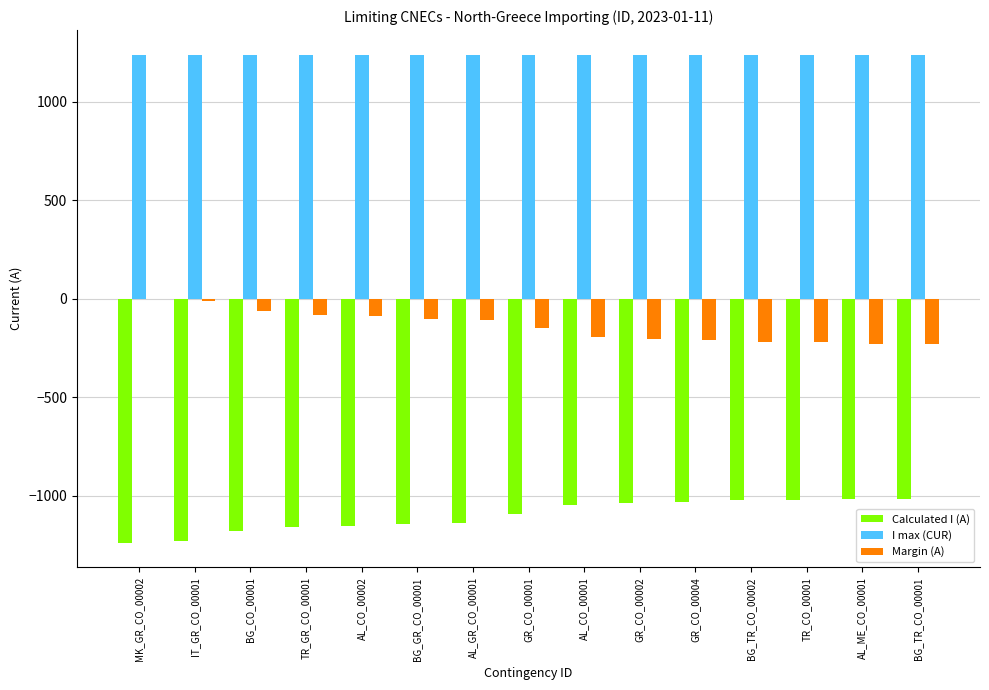

What is the average value of the Margin (A) series?

-140